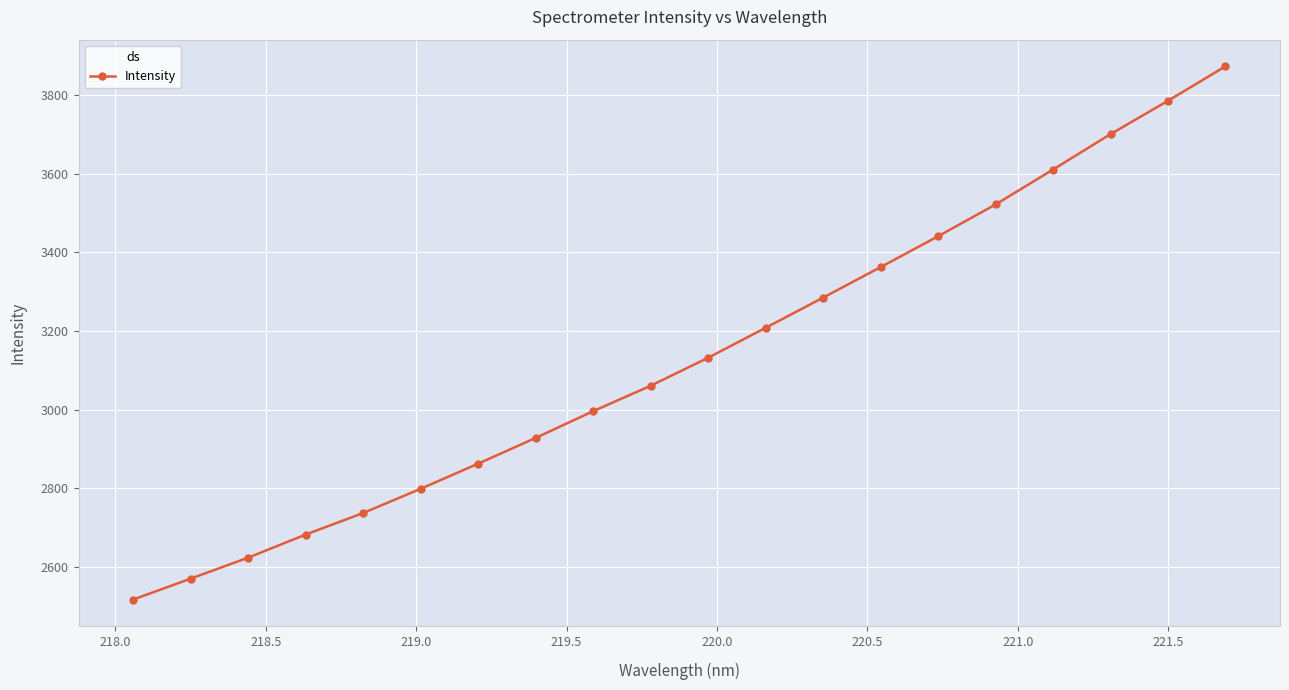

What is the value of the 3rd point from the left?

2623.8